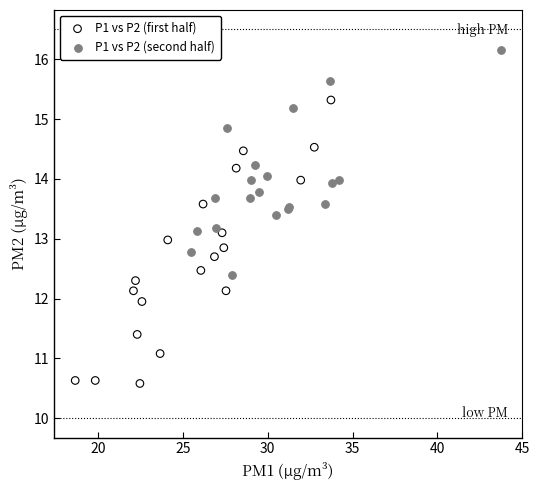

Which series reaches the maximum Y coordinate?

P1 vs P2 (second half)